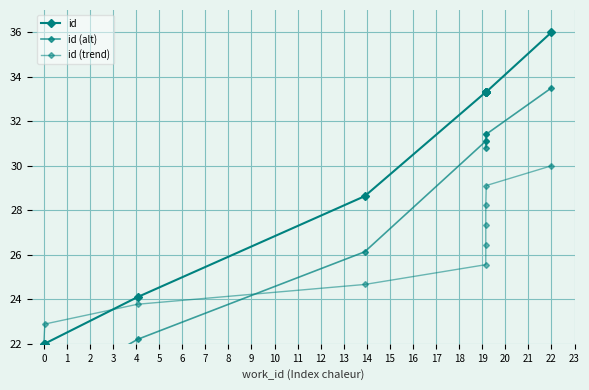

Between which two adjacent categories do id (trend) and id first intersect?

1 and 2